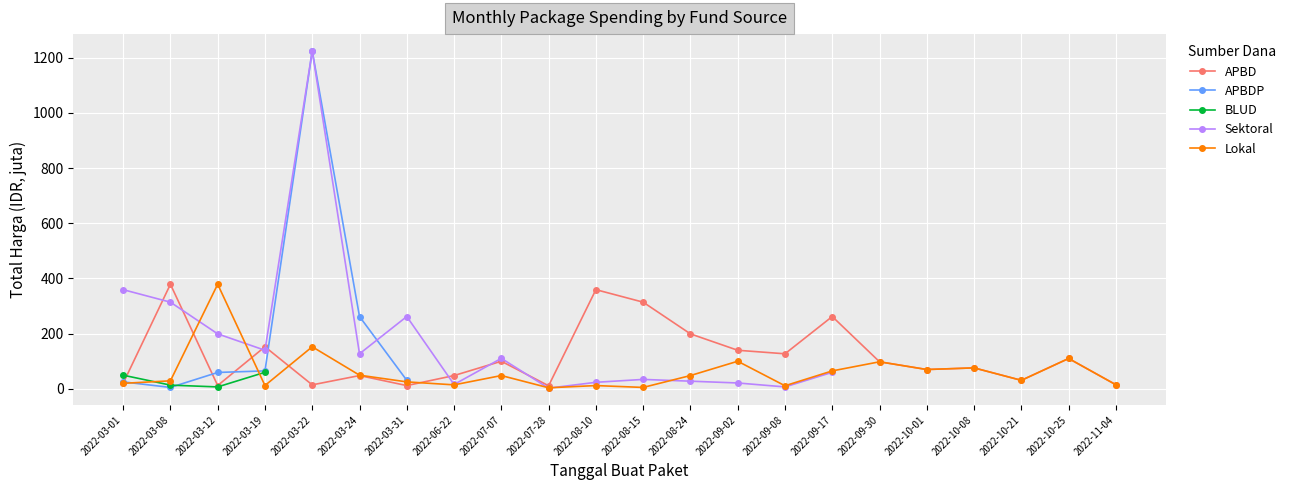

How many times do APBDP and Sektoral cross each other?

1